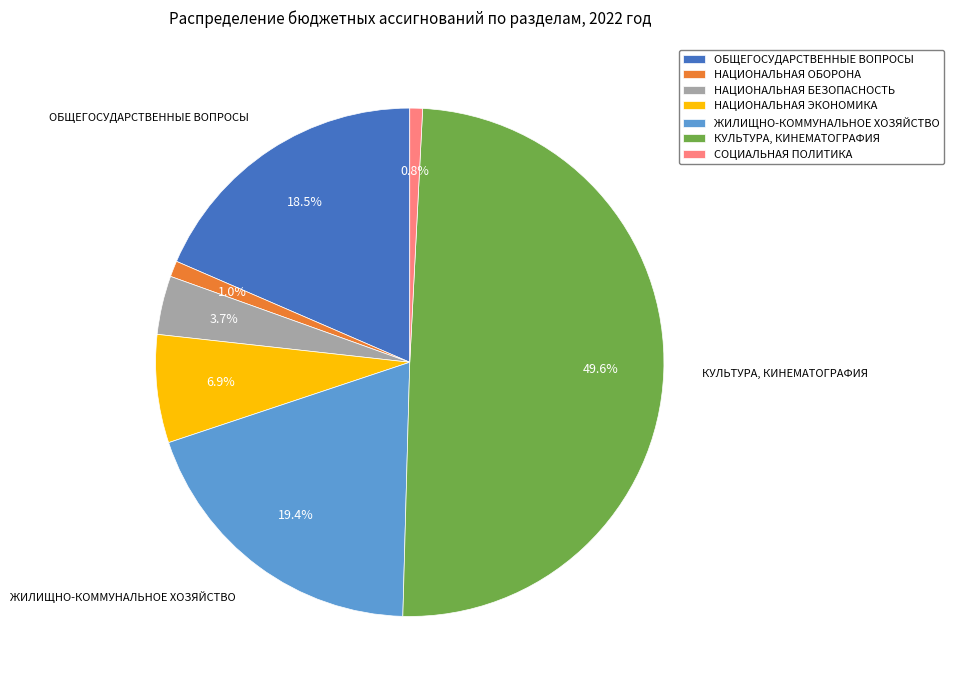

How many slices are in this pie chart?

7